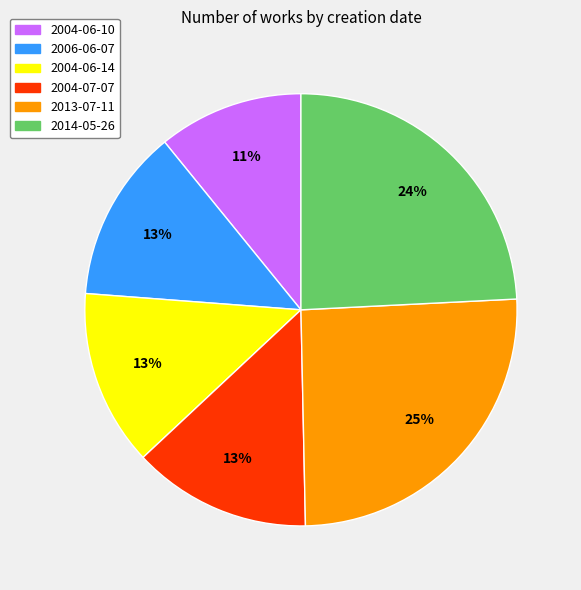

To the nearest percent, what is the average slice percentage?

17%